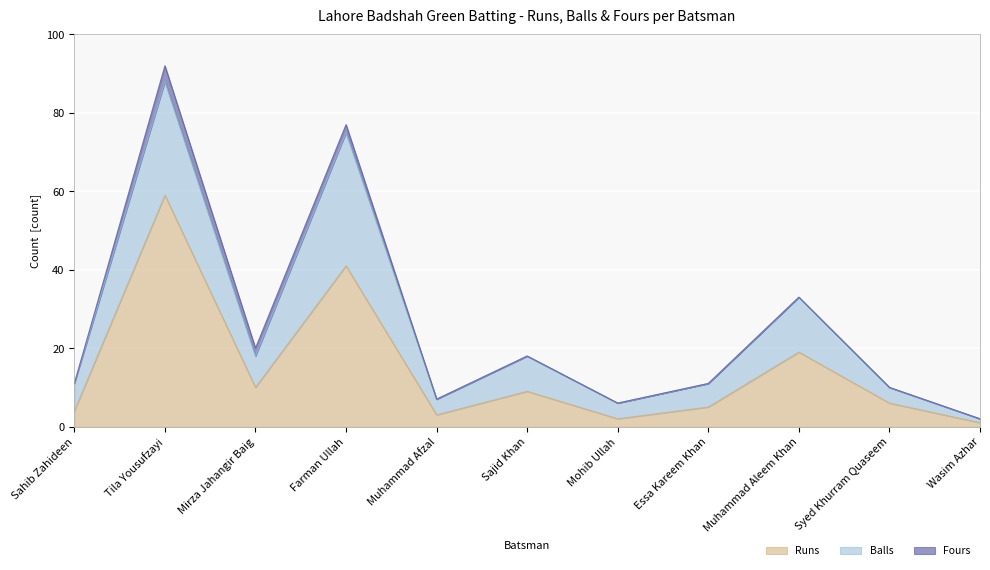

Is the value of Balls at Mohib Ullah greater than the value of Fours at Mohib Ullah?

Yes